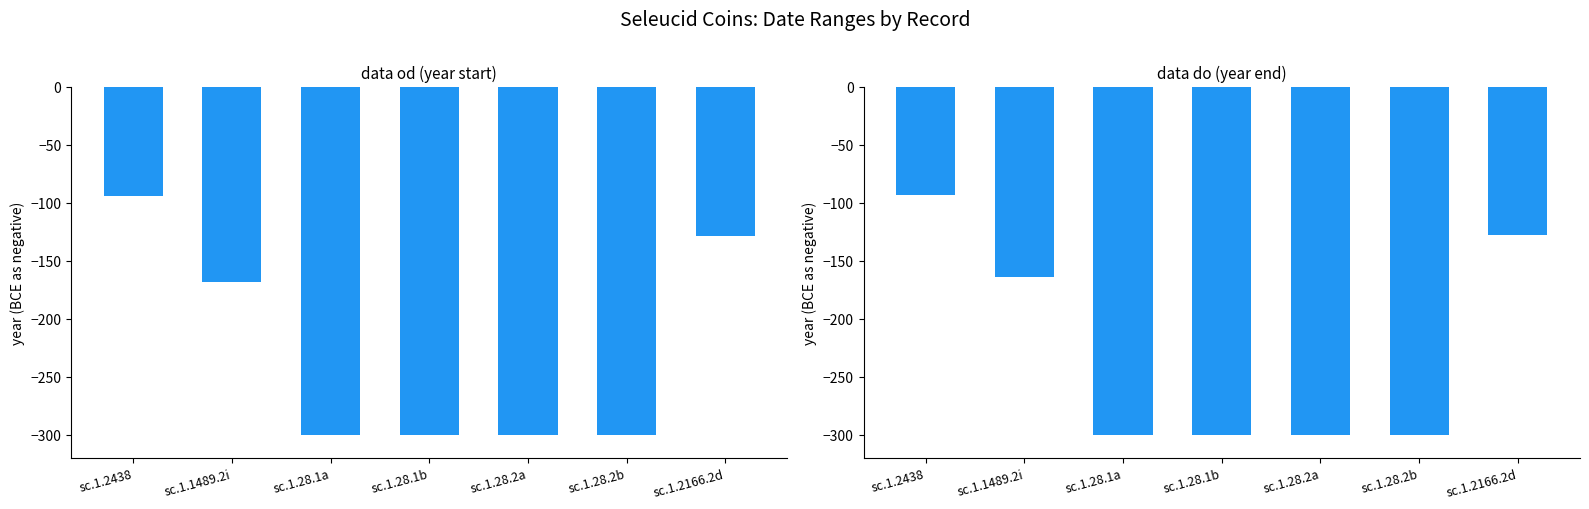

Reading left to right, what are all the values shown in this chart?

data od: -94	-168	-300	-300	-300	-300	-129
data do: -93	-164	-300	-300	-300	-300	-128